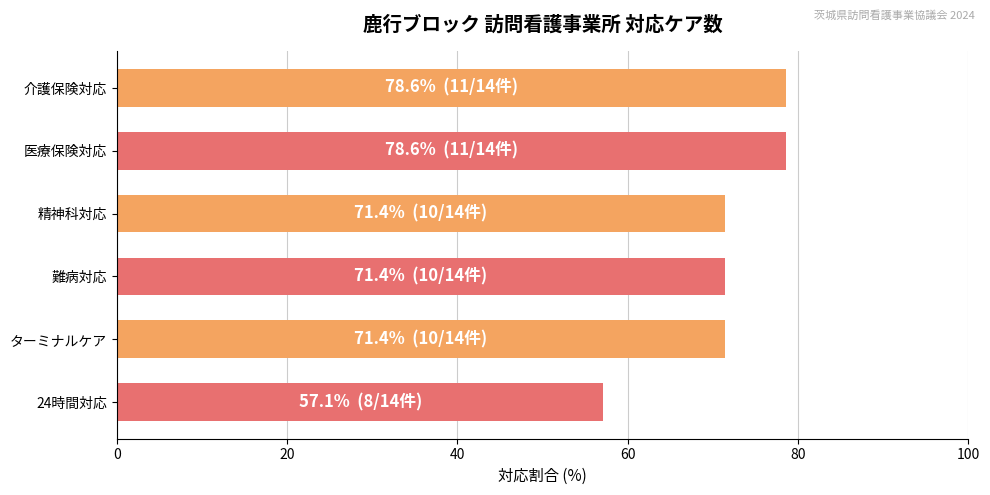

What is the average value?

71.4